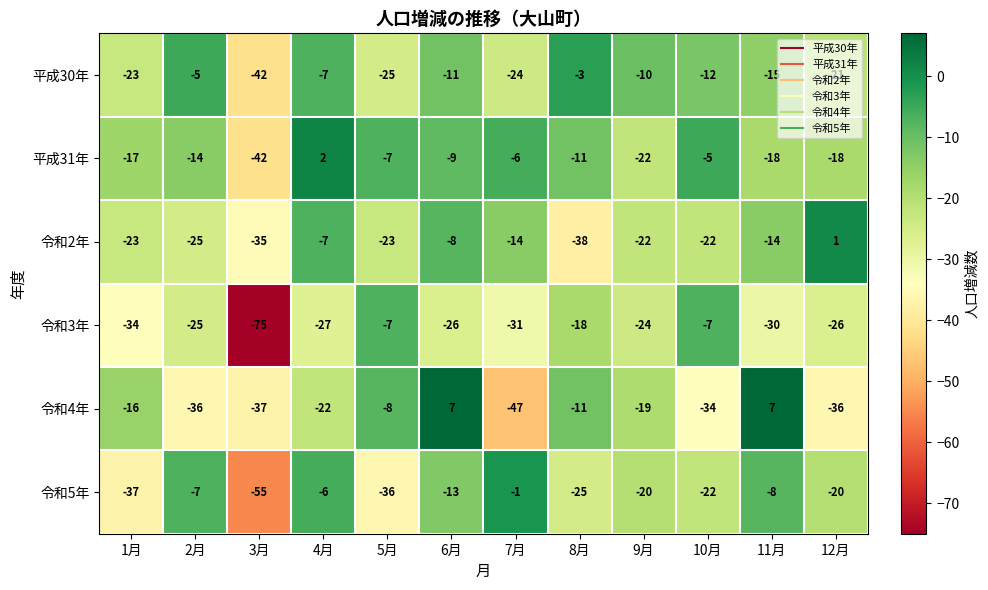

How many values in the 令和2年 series are below -22?

5